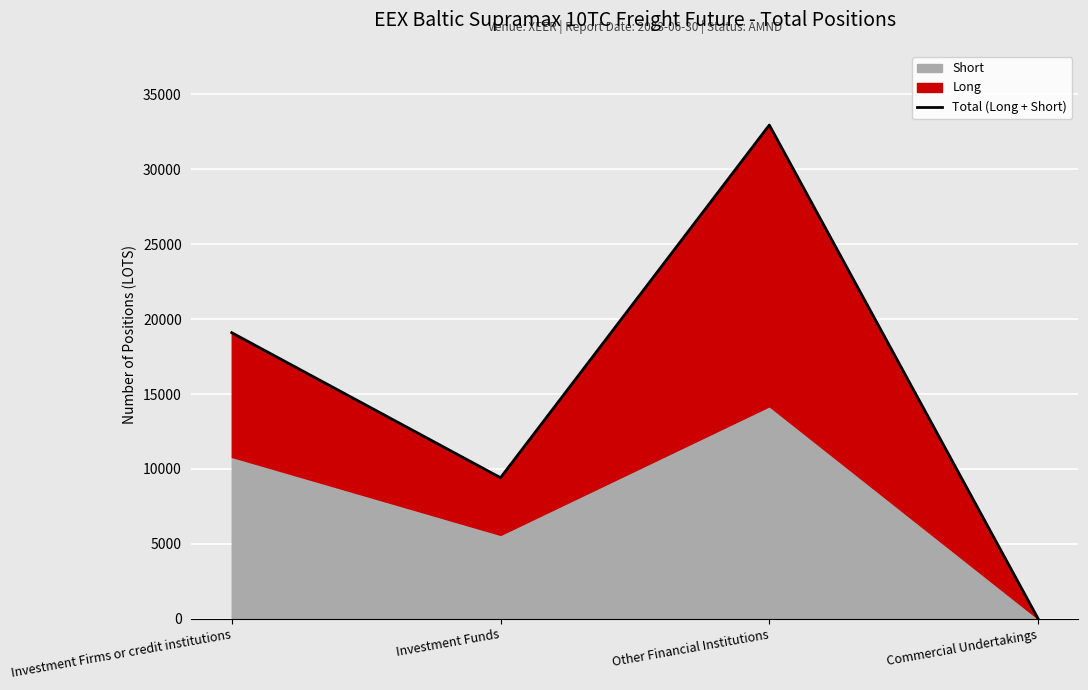

List the labels in order of value, smallest first.

Commercial Undertakings, Investment Funds, Investment Firms or credit institutions, Other Financial Institutions